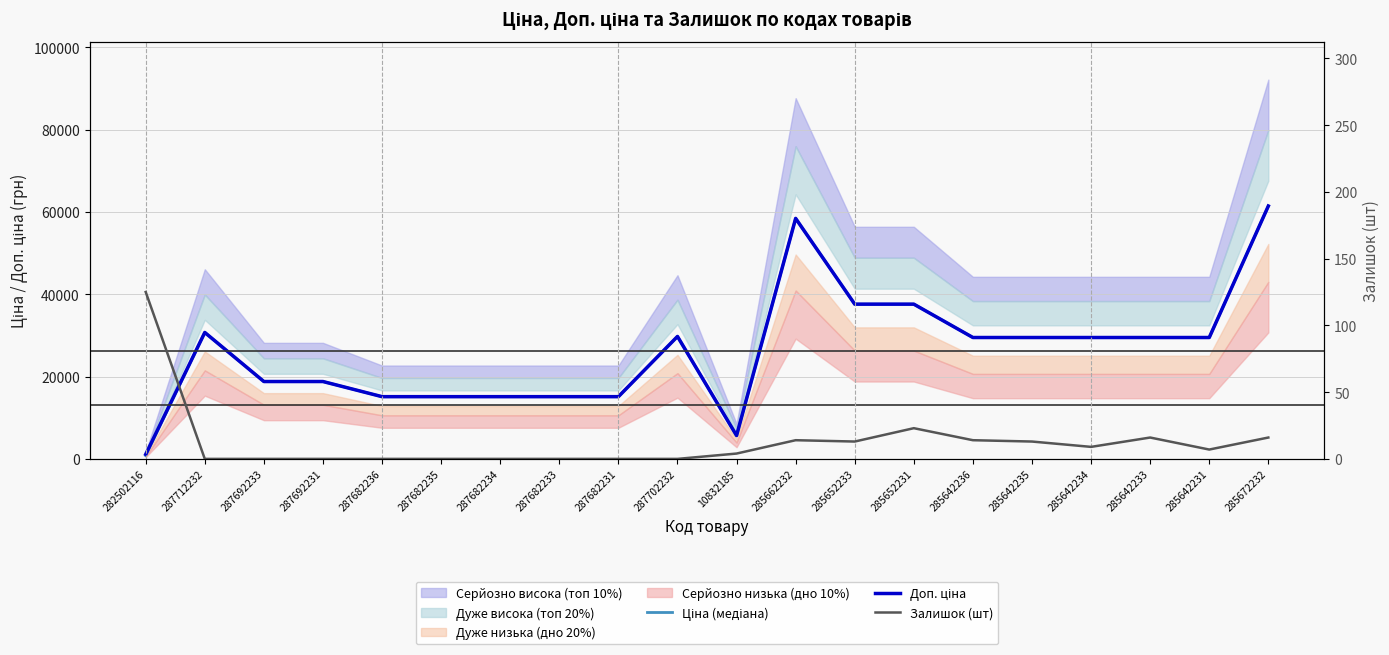

Is the value of Доп. ціна at 287682235 greater than the value of Залишок (шт) at 285672232?

Yes